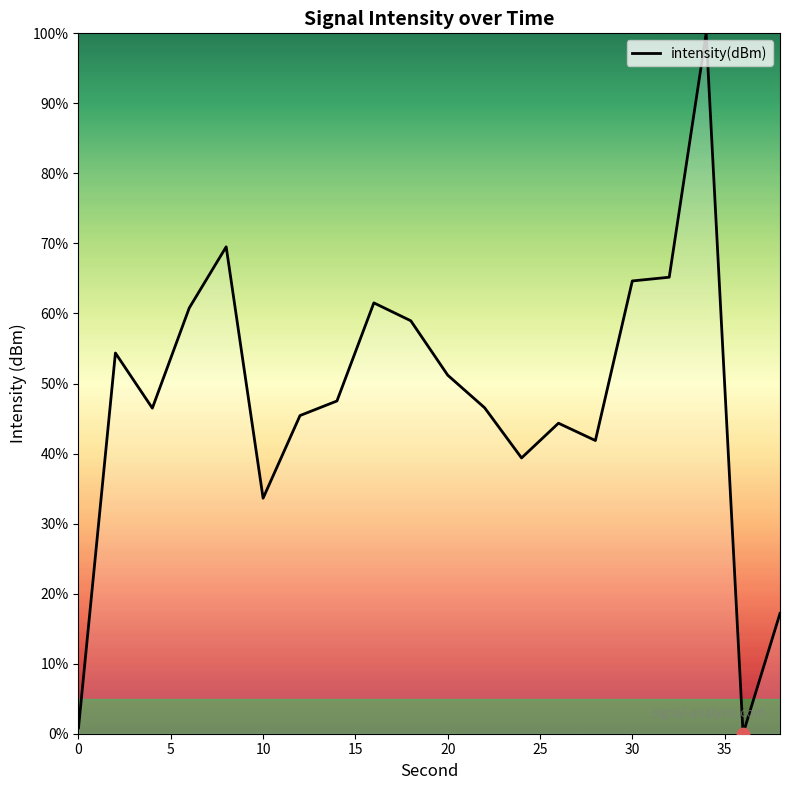

What is the maximum value shown in the chart?

100.0